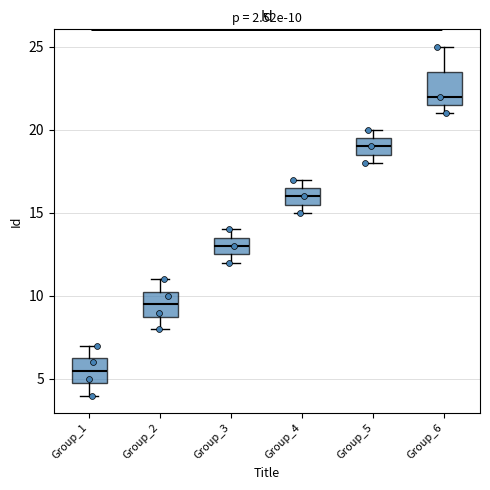

Which box has the highest median line?

Group_6